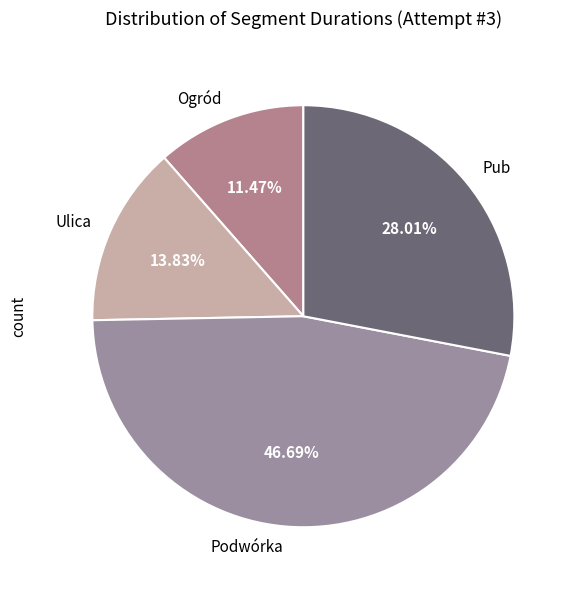

The Pub slice represents 28% of the pie. True or false?

True